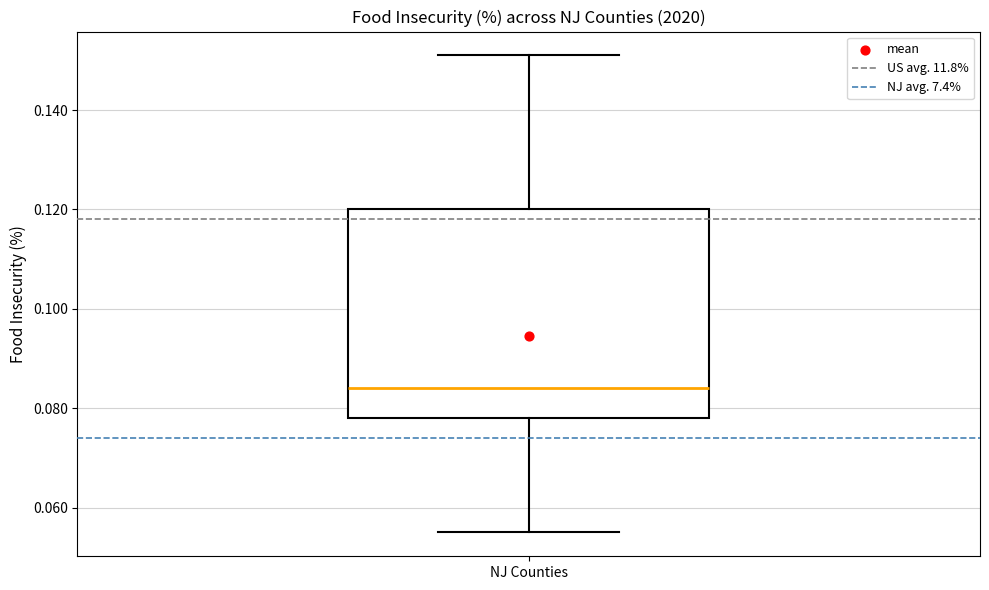

Read this box plot against the y-axis: the position of the median line, the range covered by the box, and the ends of both whiskers. The values are not printed on the chart, so give them approximately, as read against the axis.

median 0.084, box 0.078 to 0.120, whiskers 0.056 to 0.152